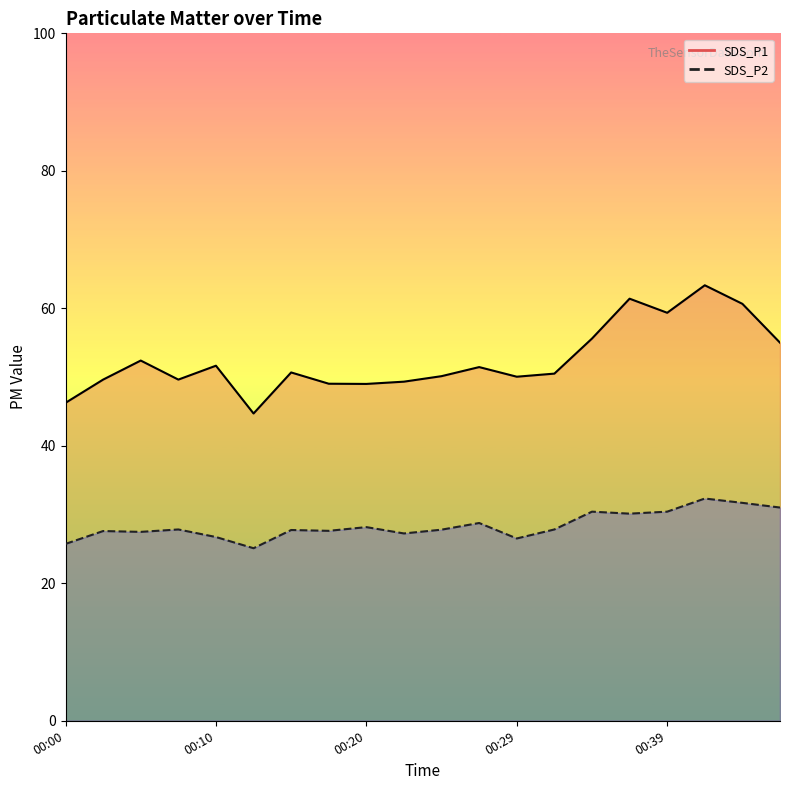

What is the label of the 20th point from the right?

00:00